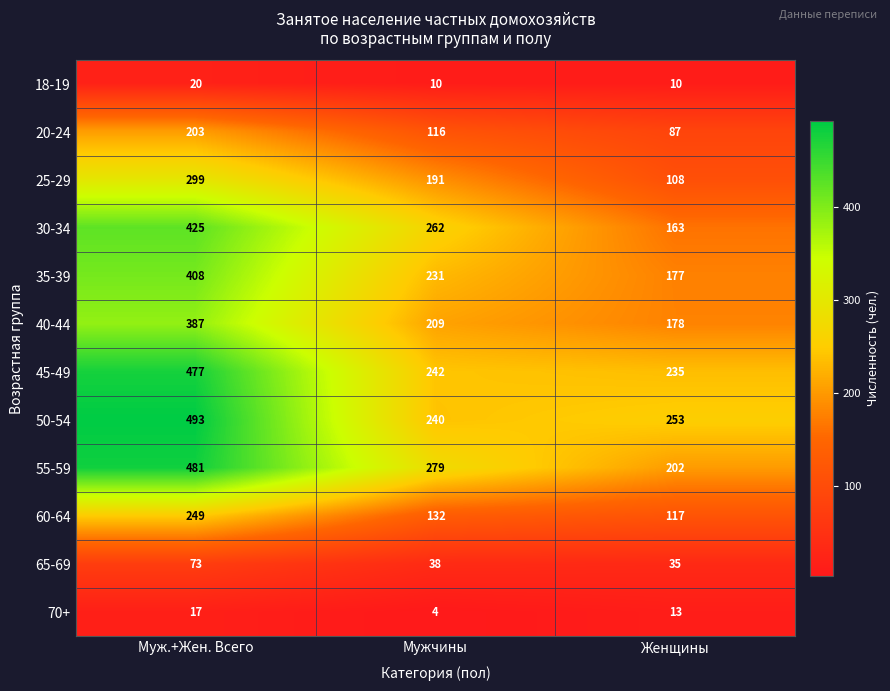

How many series are shown in this chart?

12